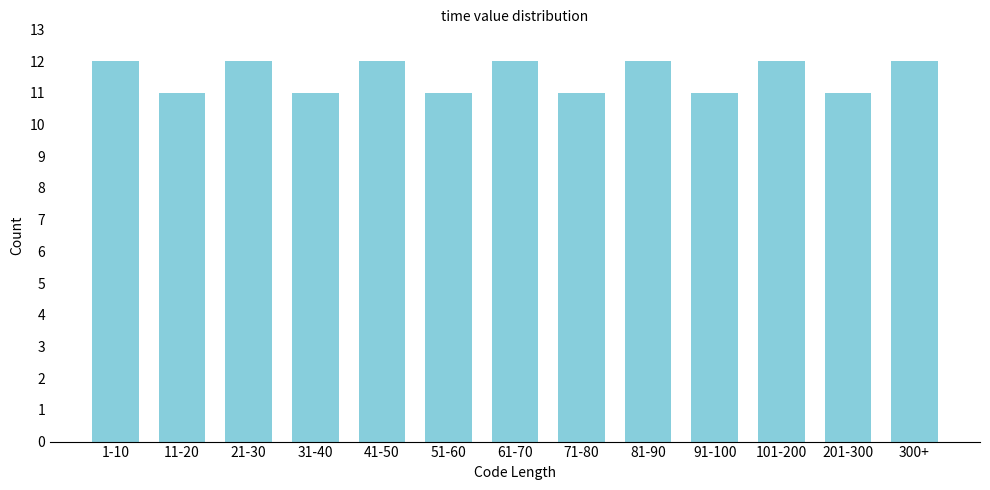

Reading left to right, list all the values displayed in this chart.

1-10=12	11-20=11	21-30=12	31-40=11	41-50=12	51-60=11	61-70=12	71-80=11	81-90=12	91-100=11	101-200=12	201-300=11	300+=12